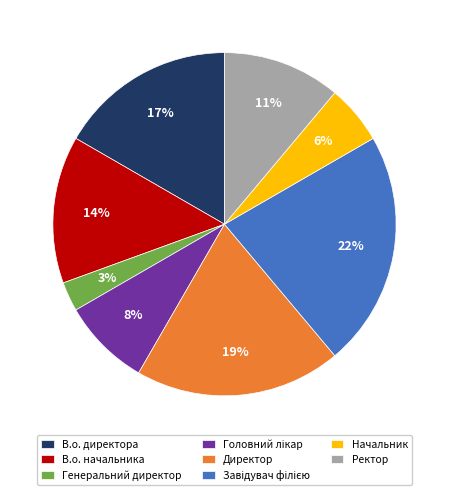

Is it true that В.о. начальника is 27% of the pie?

False